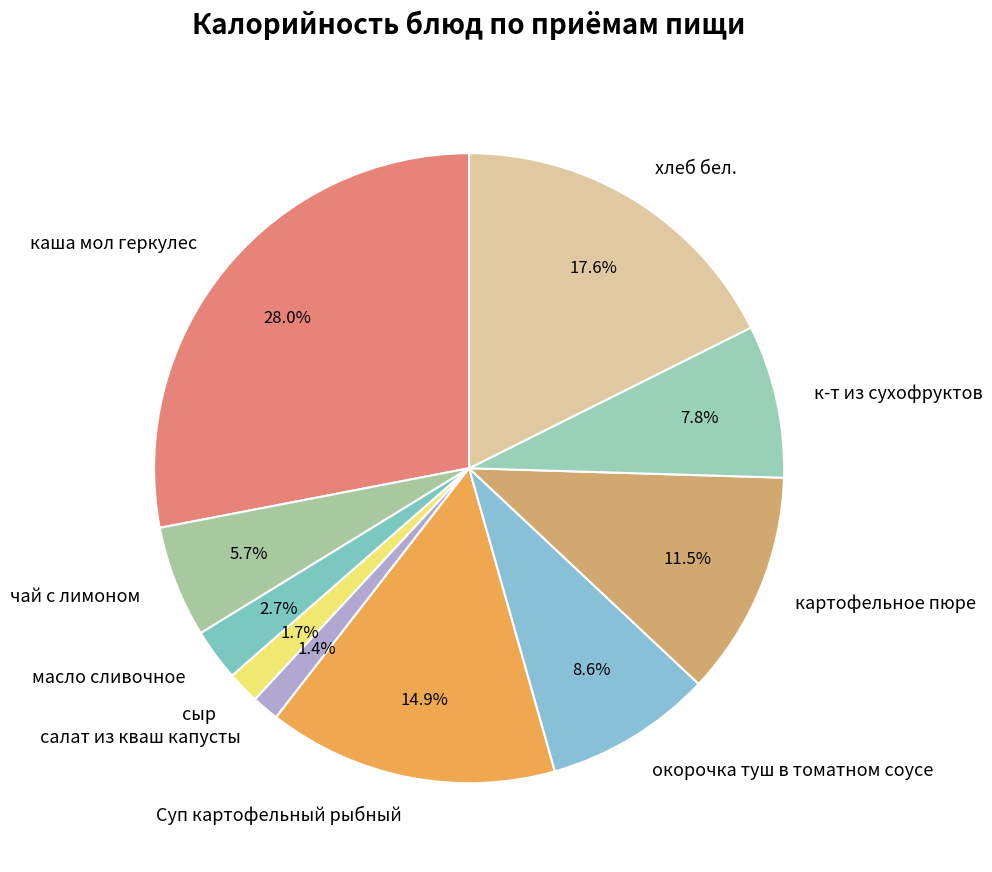

Which slice is the largest?

каша мол геркулес